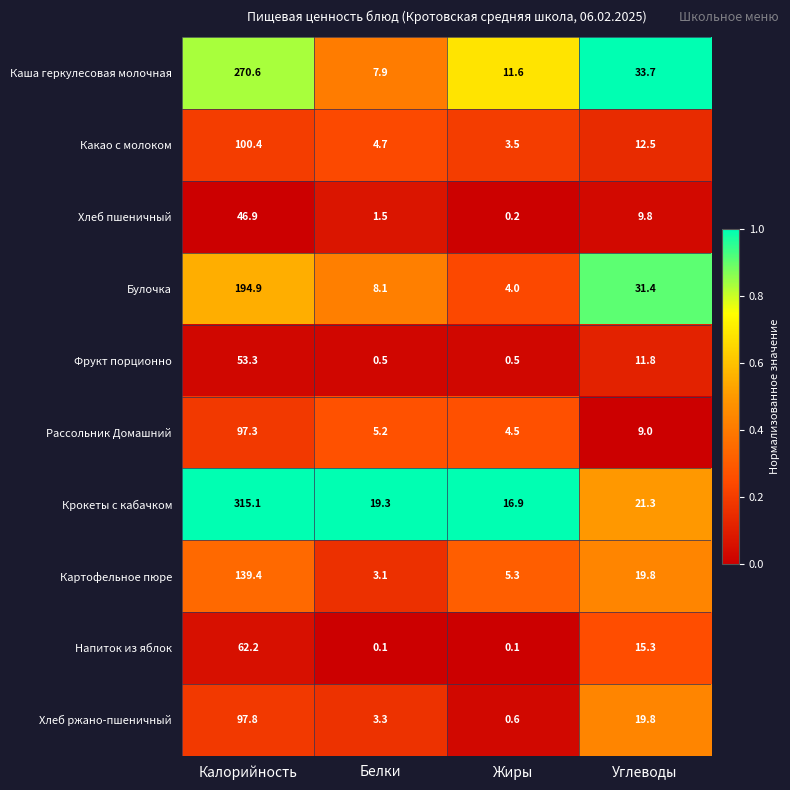

How many categories are shown in the chart?

4